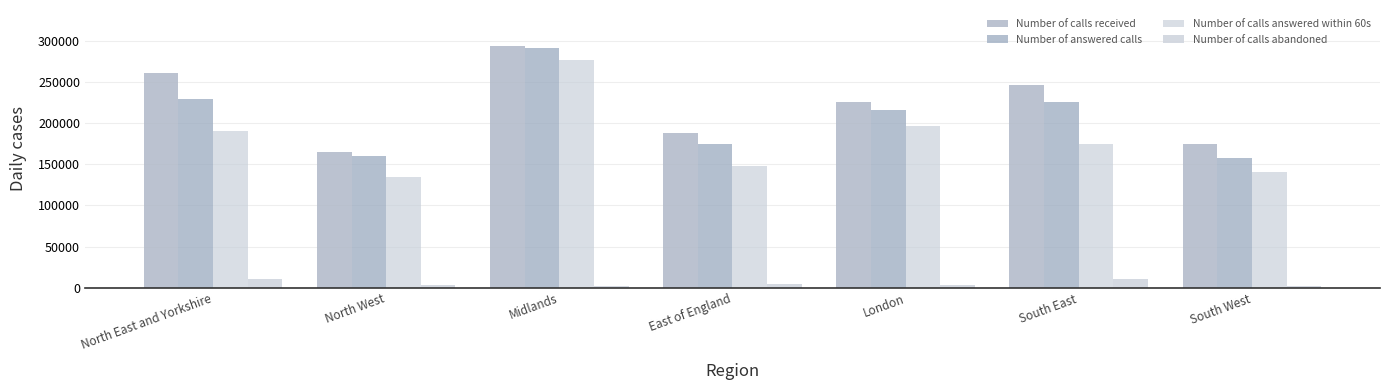

Is it true that Number of calls answered within 60s equals 325718 at North East and Yorkshire?

False